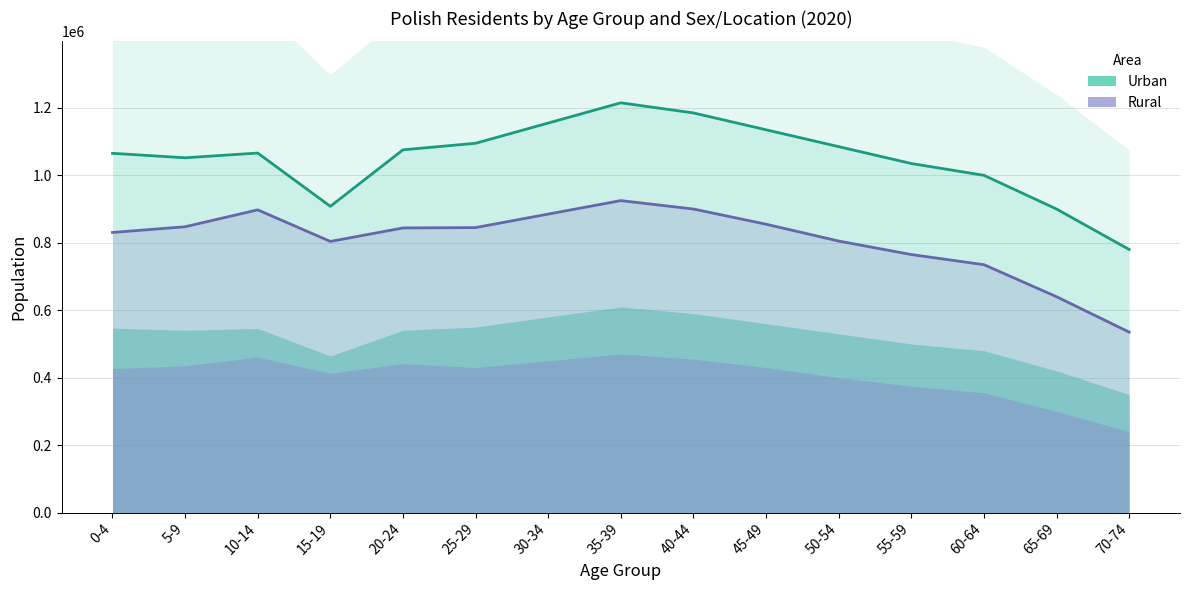

List the labels in order of Urban Total Line value, largest first.

35-39, 40-44, 30-34, 45-49, 25-29, 50-54, 20-24, 10-14, 0-4, 5-9, 55-59, 60-64, 15-19, 65-69, 70-74